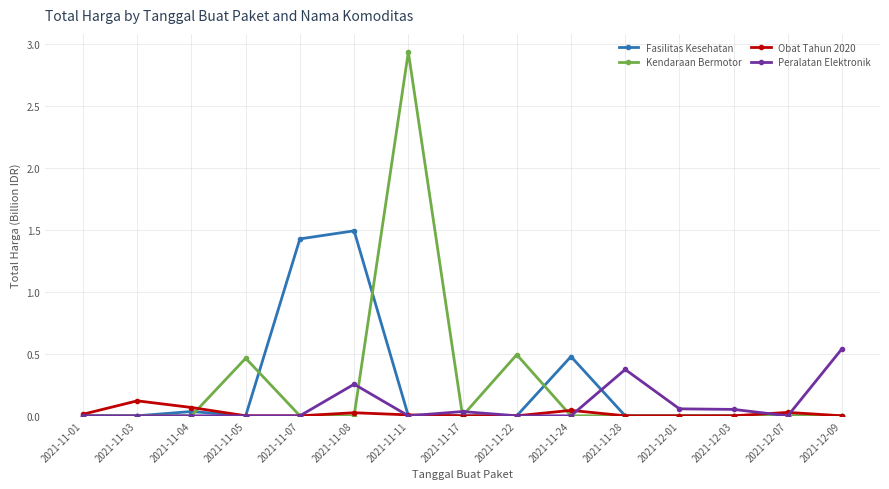

At how many categories does at least one series exceed 1?

3